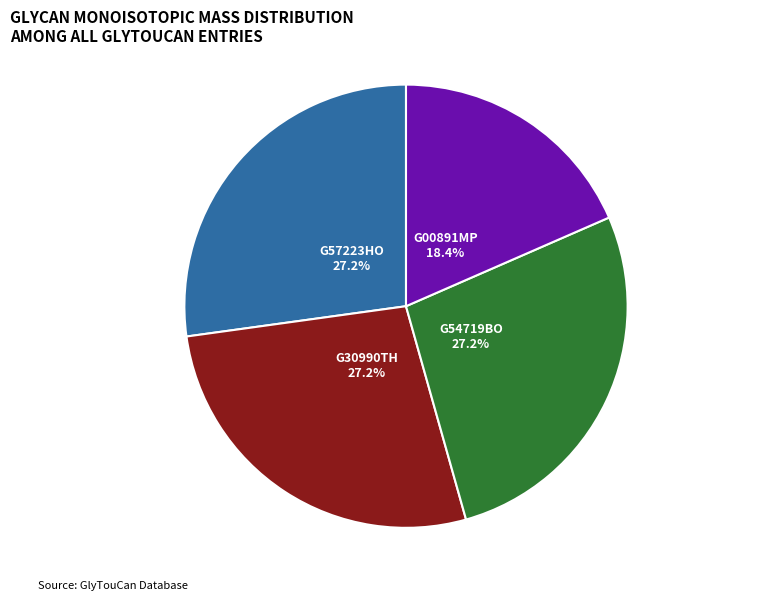

Which slice is the smallest?

G00891MP